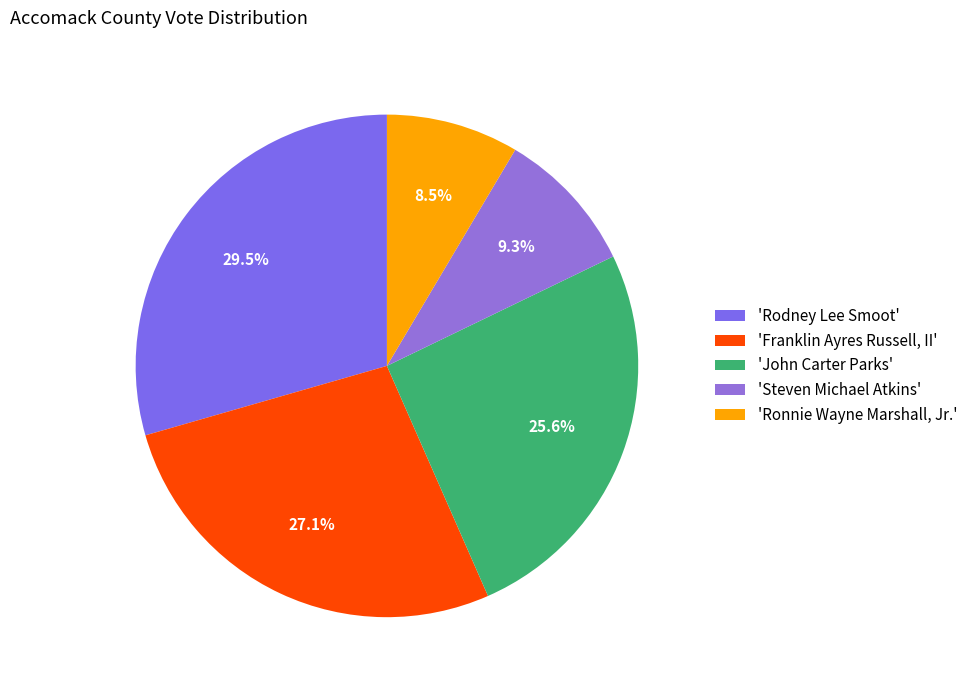

Does any single category account for the majority?

No